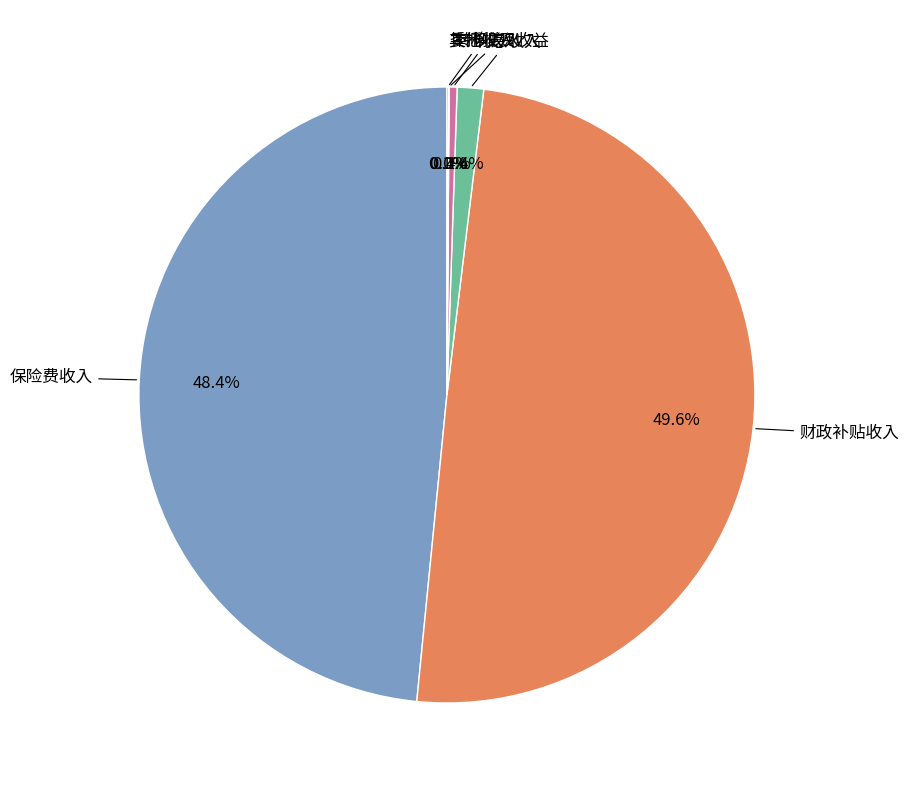

To the nearest percent, what is the difference between the largest and smallest slice percentages?

50%